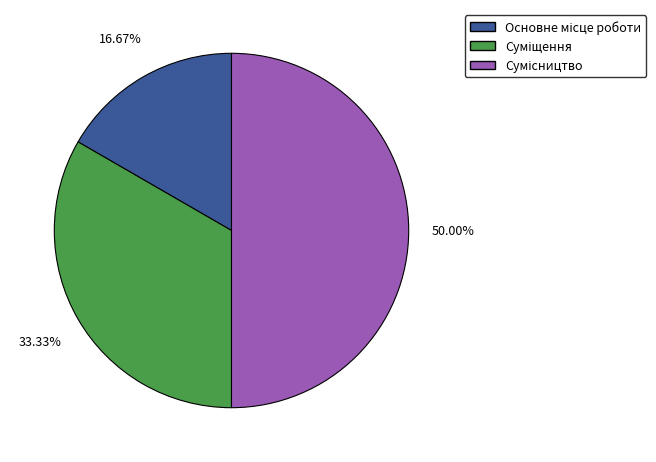

Is it true that Суміщення is 33% of the pie?

True